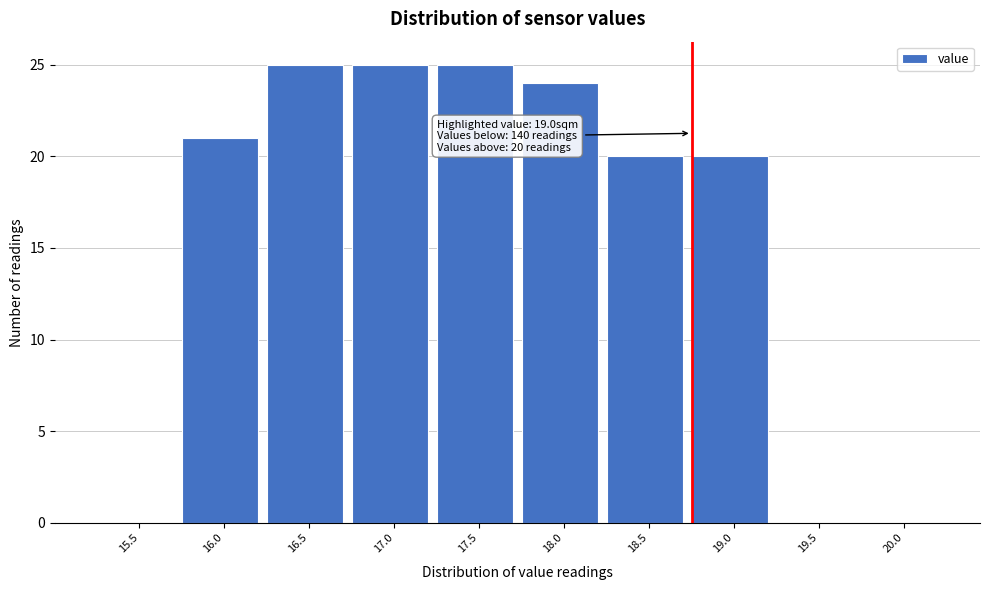

Reading right to left, list all the values displayed in this chart.

20.0=0	19.5=0	19.0=20	18.5=20	18.0=24	17.5=25	17.0=25	16.5=25	16.0=21	15.5=0